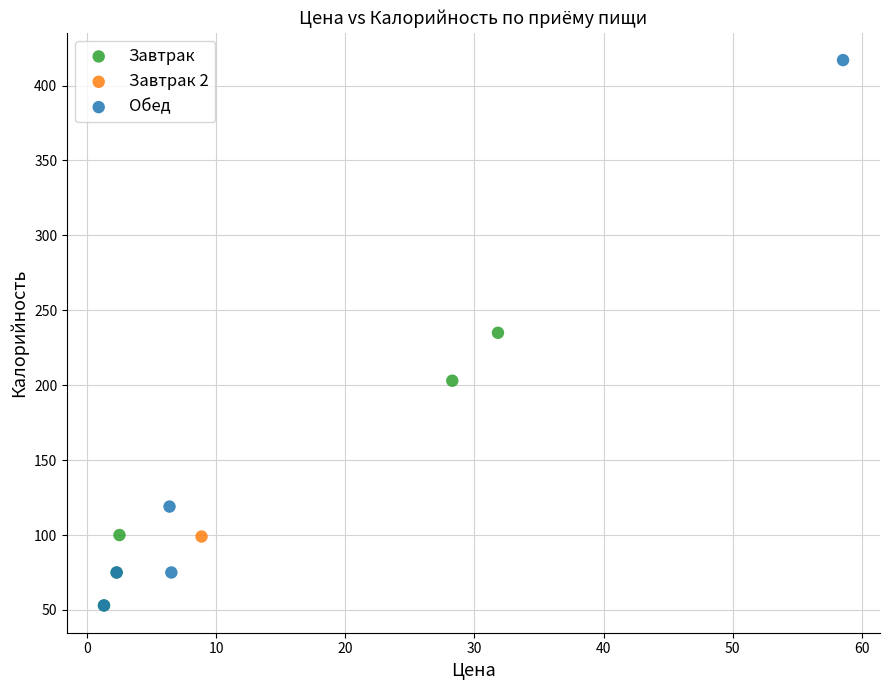

What are all the series names shown in the legend?

Завтрак, Завтрак 2, Обед